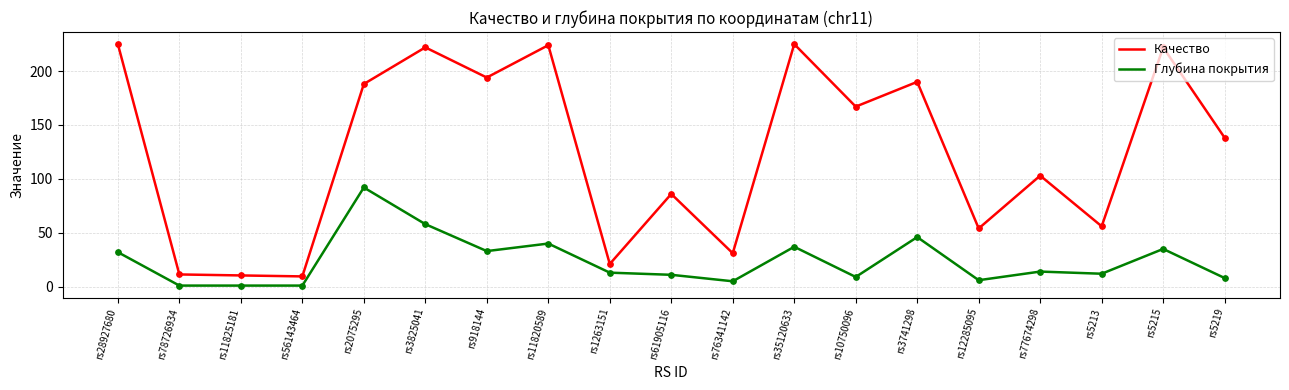

Is the value of Глубина покрытия at rs5215 greater than the value of Качество at rs5215?

No